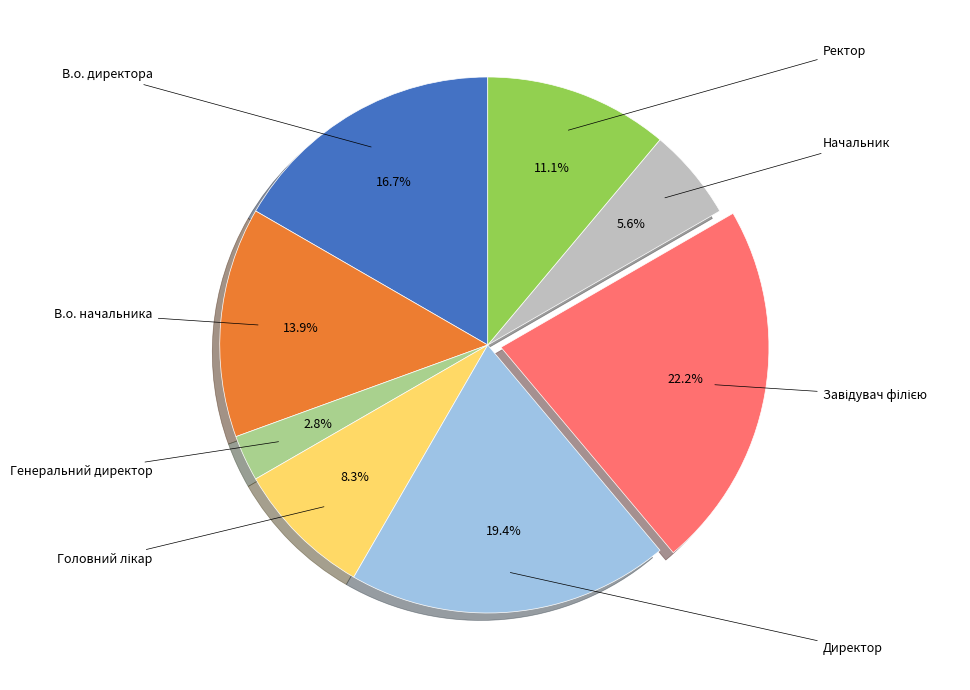

Which has a higher value, Ректор or В.о. начальника?

В.о. начальника